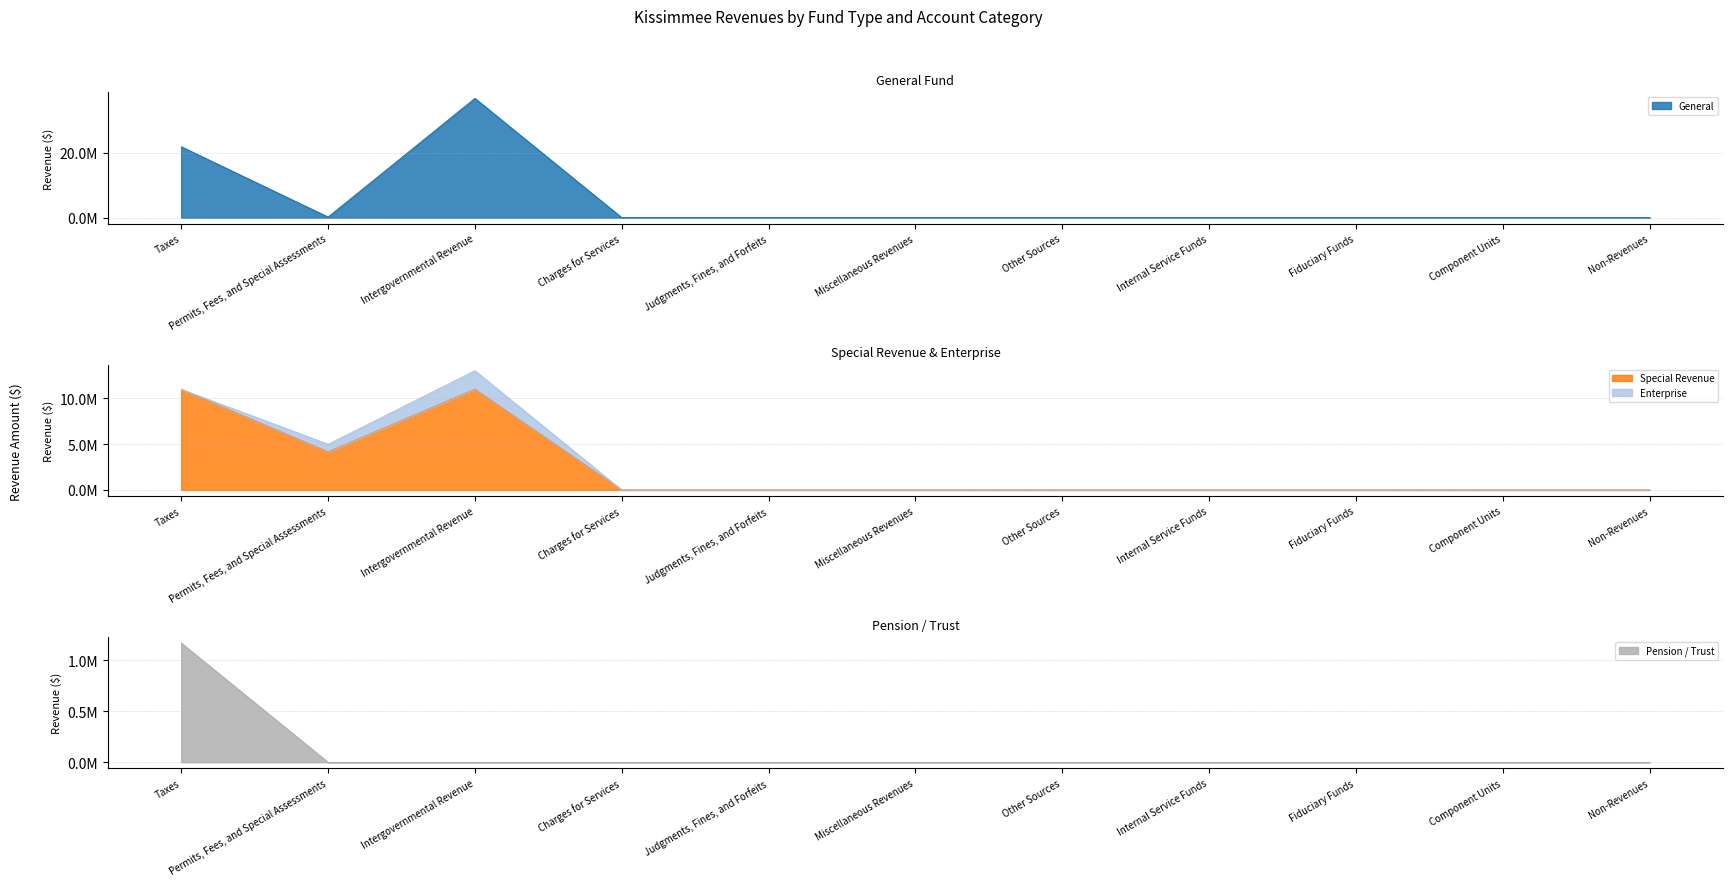

Where is the first local minimum for Special Revenue?

Permits, Fees, and Special Assessments